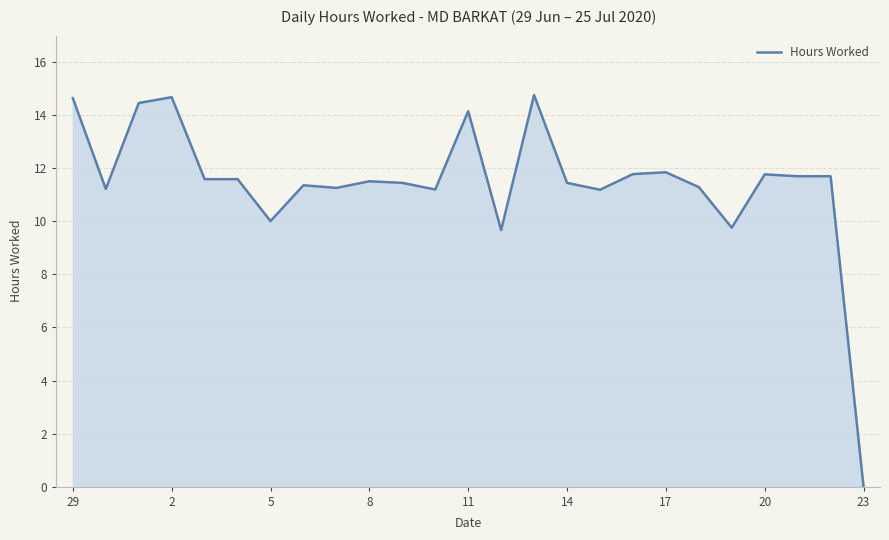

What is the maximum value shown in the chart?

14.8